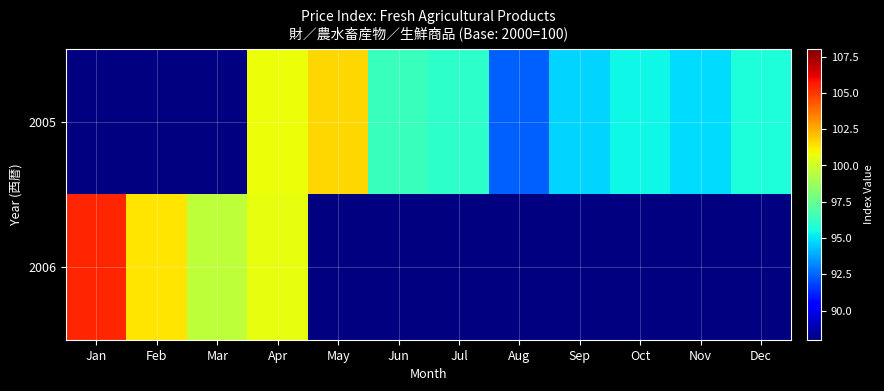

List the series in order of their peak value, highest first.

2005, 2006